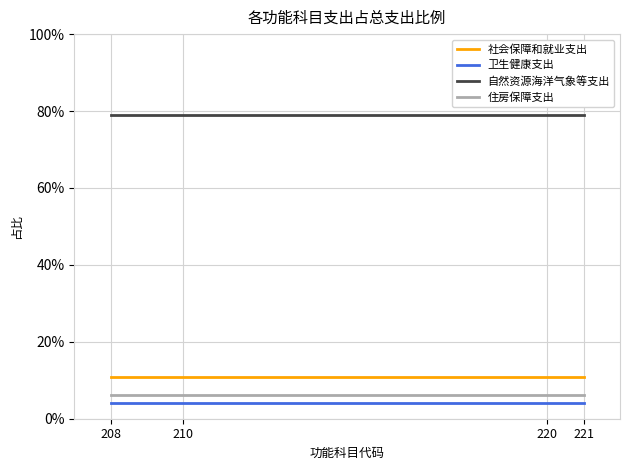

Is the value of 社会保障和就业支出 at 221 greater than the value of 自然资源海洋气象等支出 at 220?

No